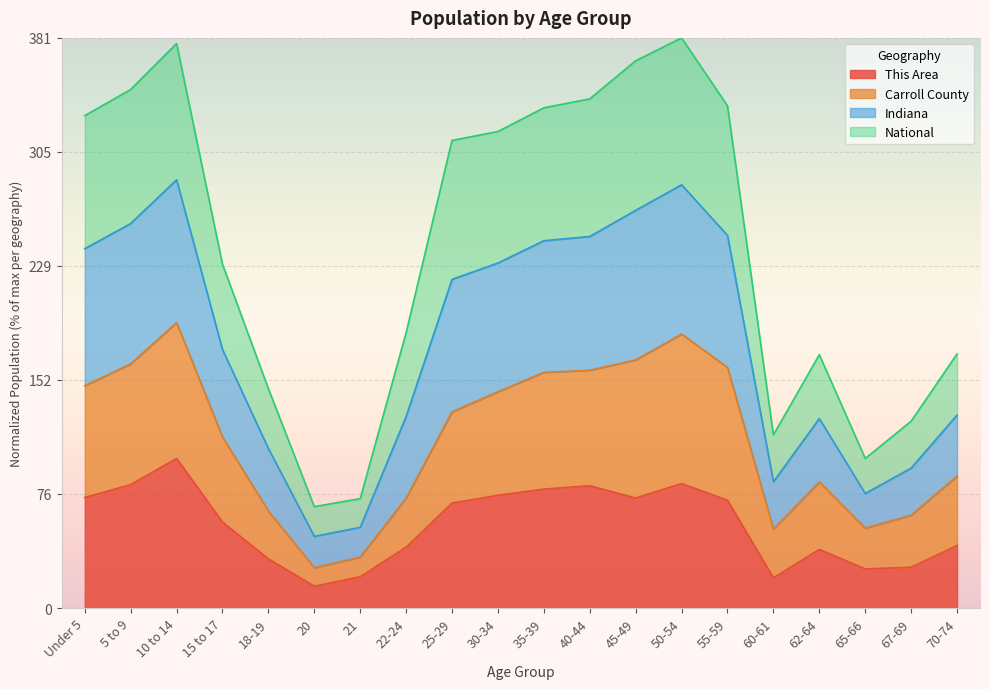

What is the total value across all series at 22-24?

184.1